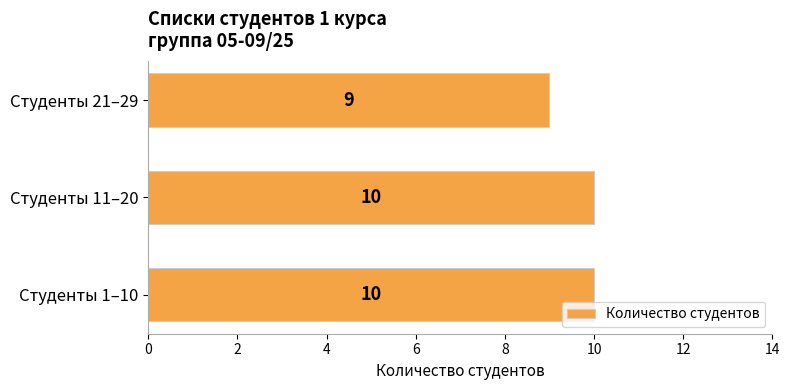

The value at Студенты 11–20 is 10. True or false?

True